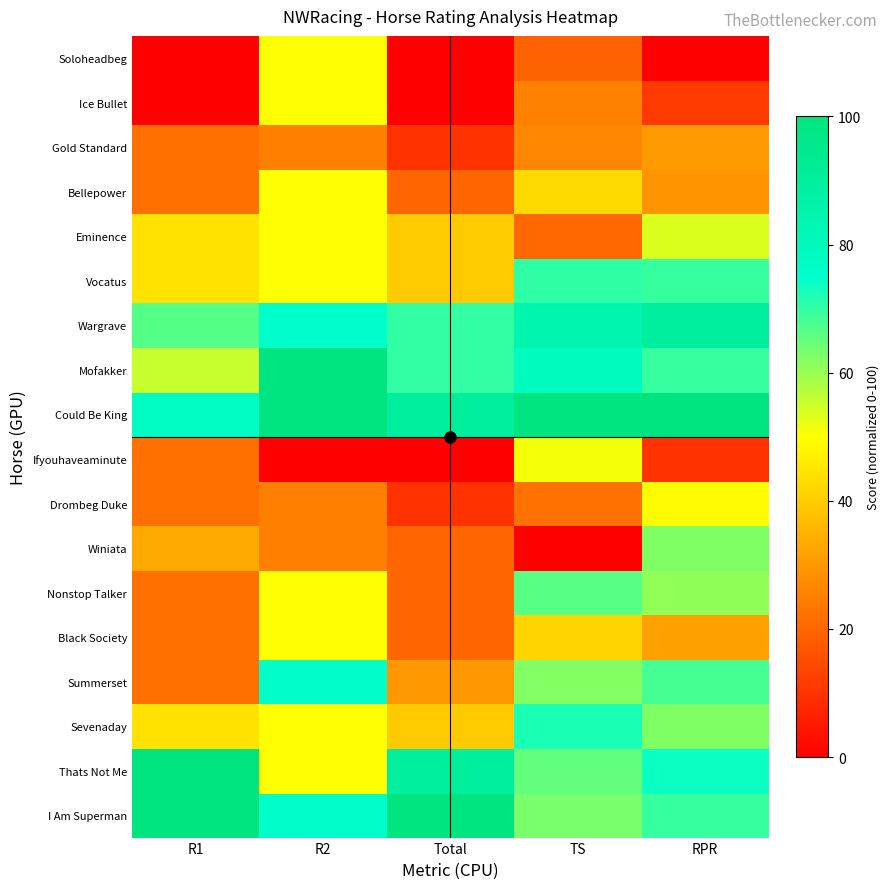

What is the maximum value shown in the chart?

100.0